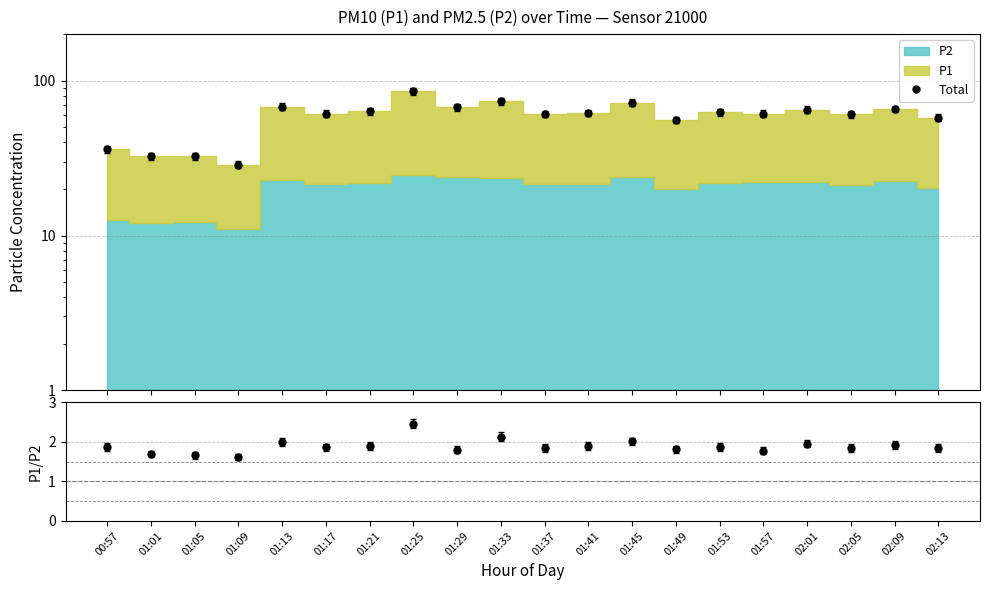

True or false: P1/P2 and Total intersect in this chart.

False